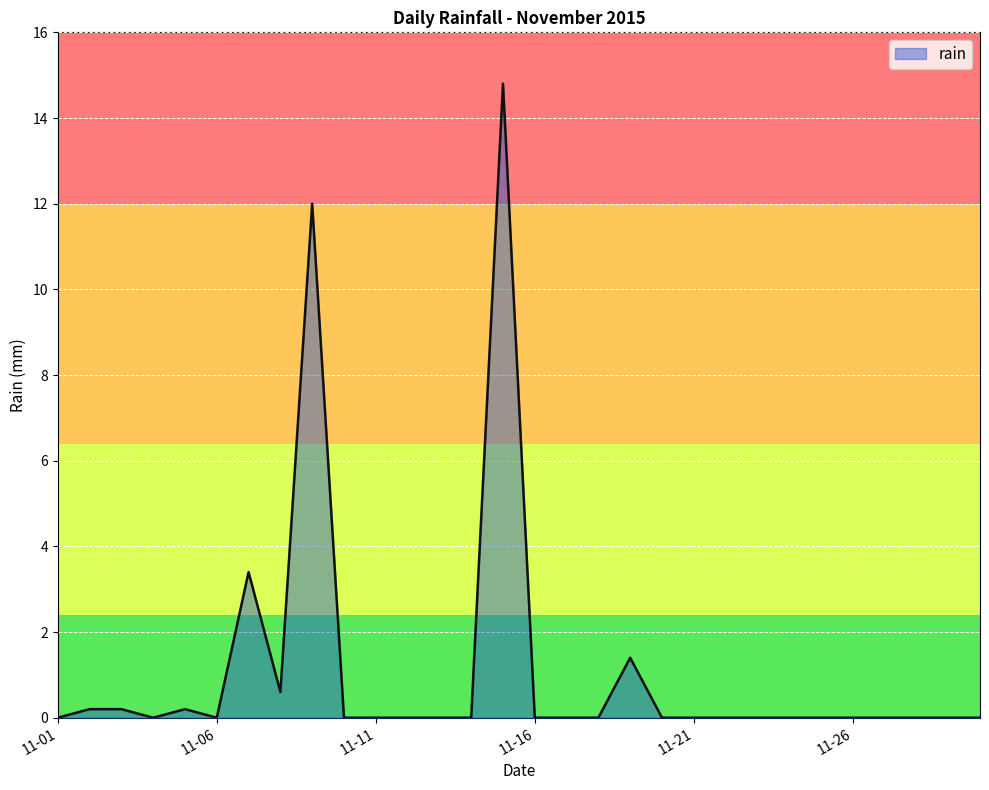

What is the greatest value displayed?

14.8